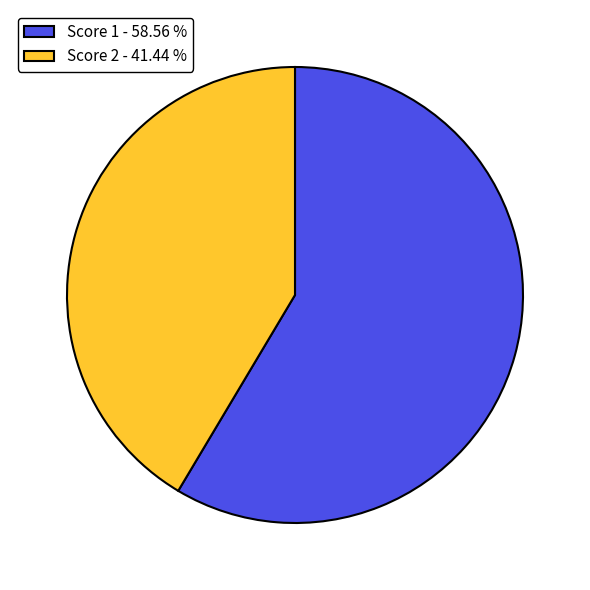

Between Score 2 - 41.44 % and Score 1 - 58.56 %, which is larger?

Score 1 - 58.56 %